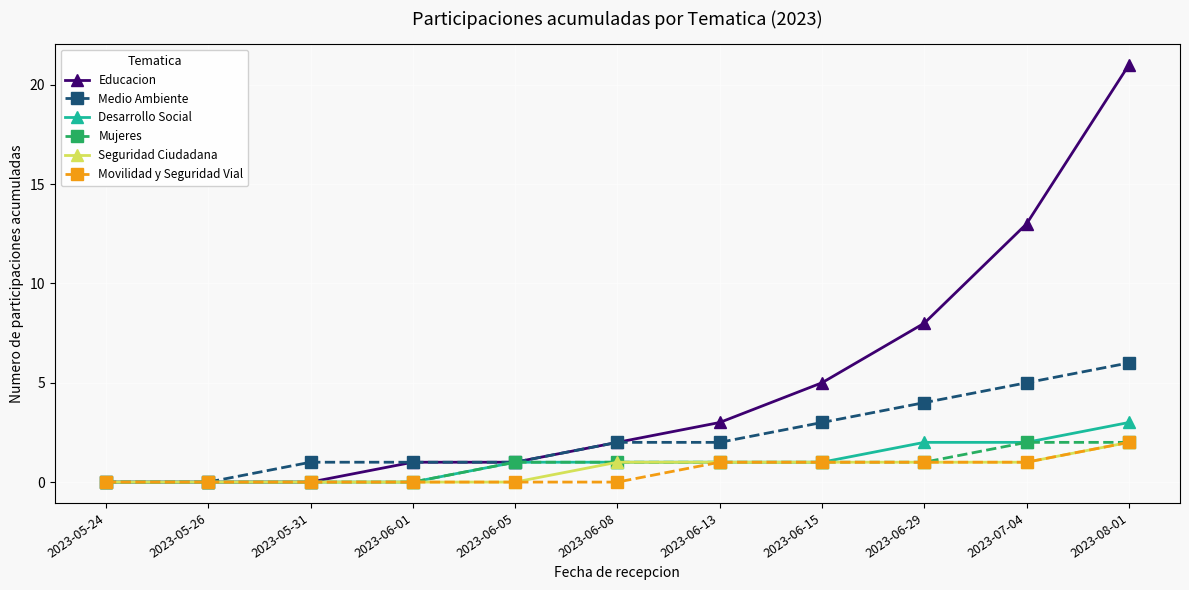

Which series has the widest spread of values?

Educacion